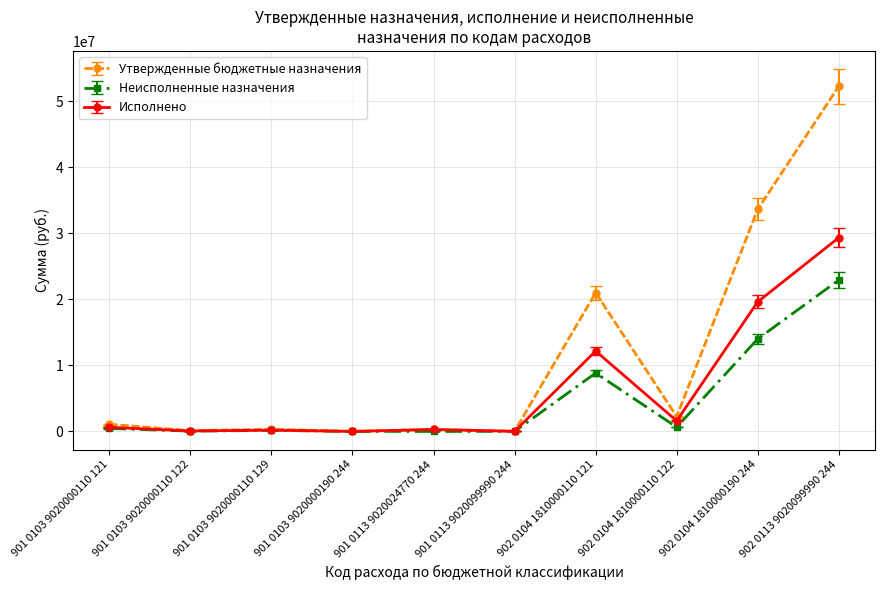

List the series in order of their peak value, highest first.

Утвержденные бюджетные назначения, Исполнено, Неисполненные назначения